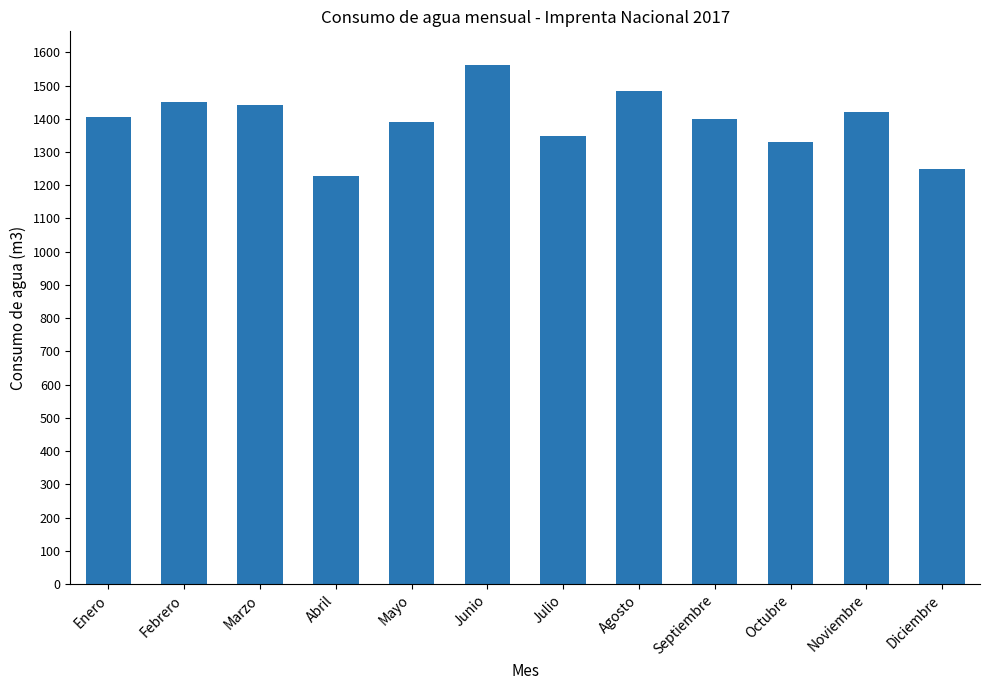

How many values are below 1404?

6